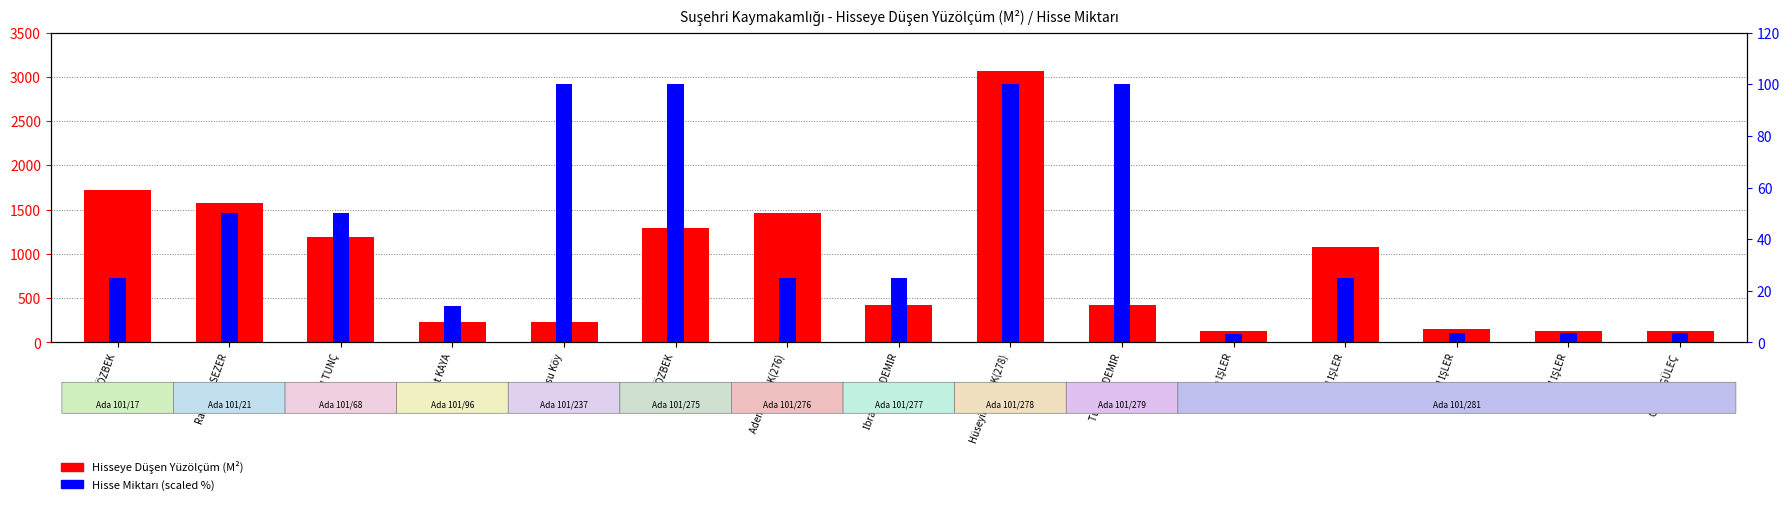

The Hisse Miktarı (scaled %) series shows 100.0 at Yüksel ÖZBEK. True or false?

True